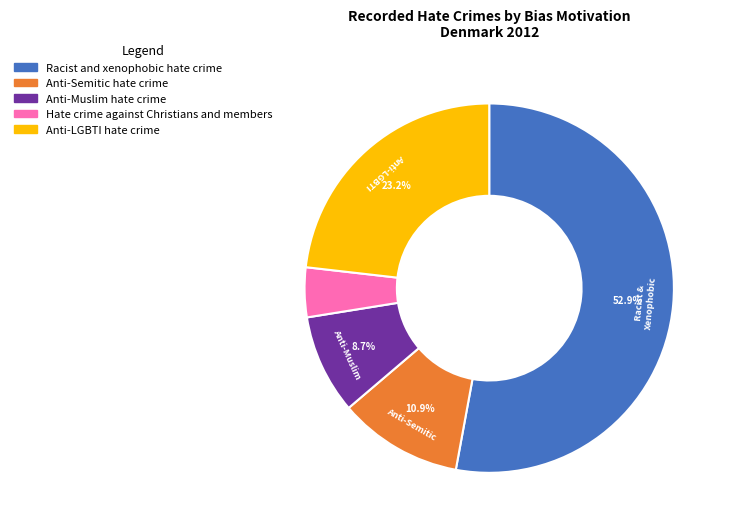

To the nearest percent, what portion does Anti-Muslim hate crime represent?

9%